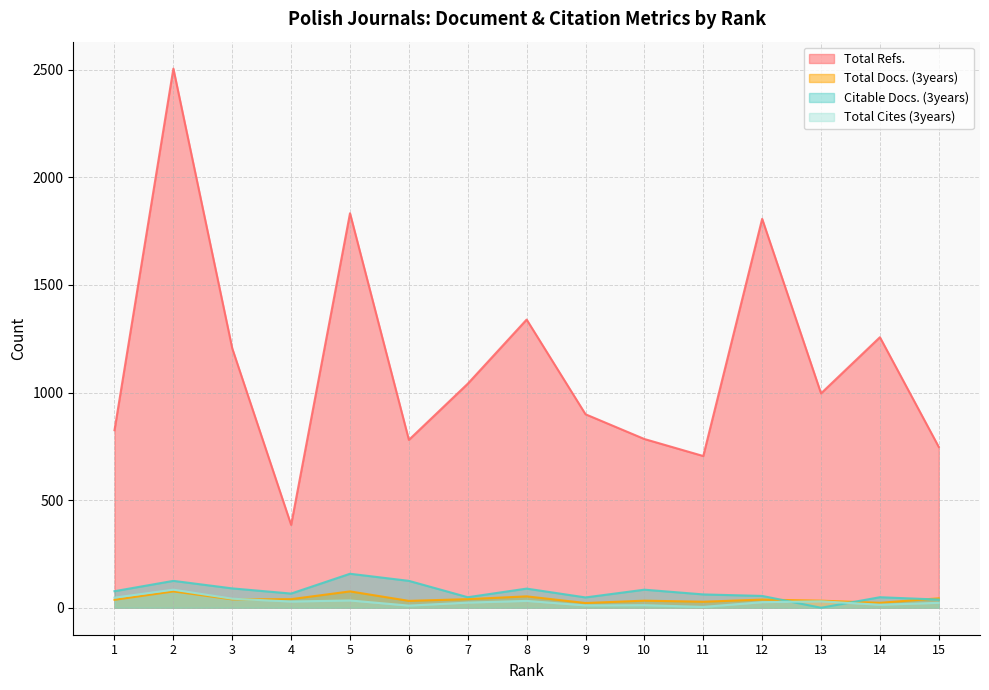

Between 1 and 14, which series saw the biggest shift?

Total Refs.